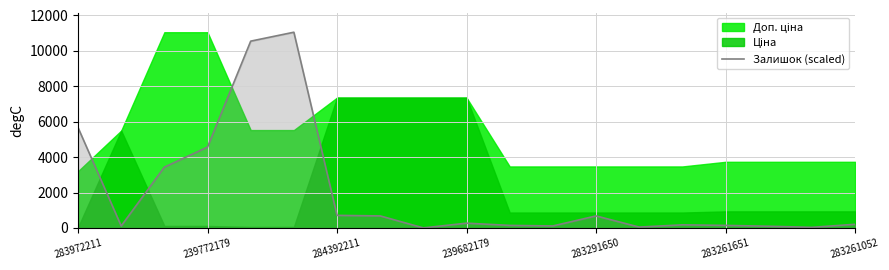

The Залишок (scaled) series shows 168.0 at 284392211. True or false?

False